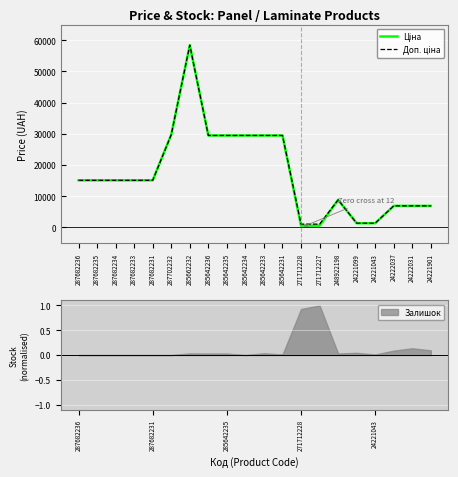

What is the sum of all Ціна values?

344795.6